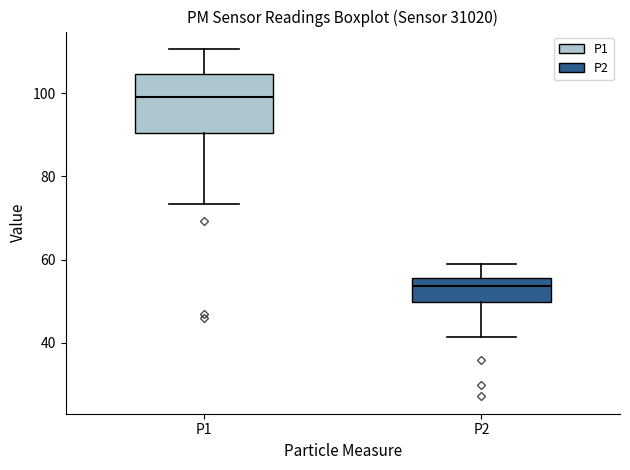

Reading left to right, read every box against the y-axis: the position of its median line, the range the box covers, and the ends of its whiskers. The values are not printed on the chart, so give them approximately, as read against the axis.

P1: median 100, box 90 to 104, whiskers 74 to 110
P2: median 54, box 50 to 56, whiskers 42 to 58